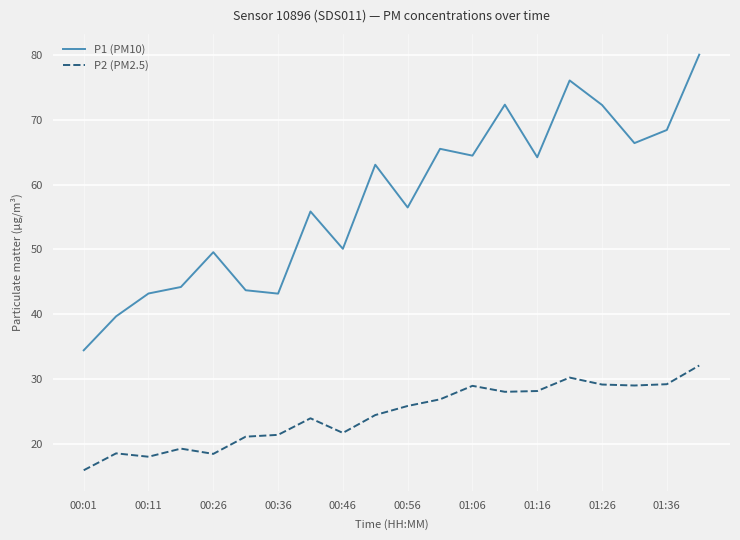

What is the maximum value for P2 (PM2.5)?

32.1